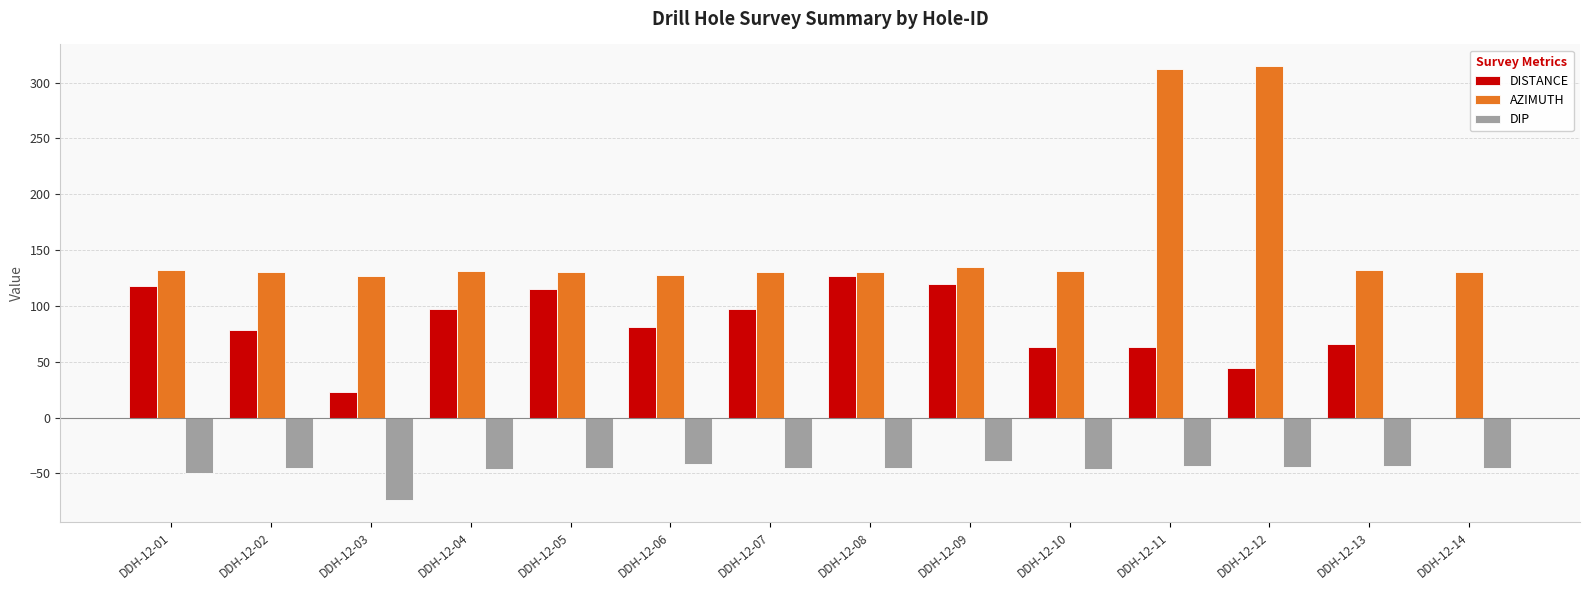

What is the sum of the AZIMUTH values at DDH-12-01 and DDH-12-07?

261.8